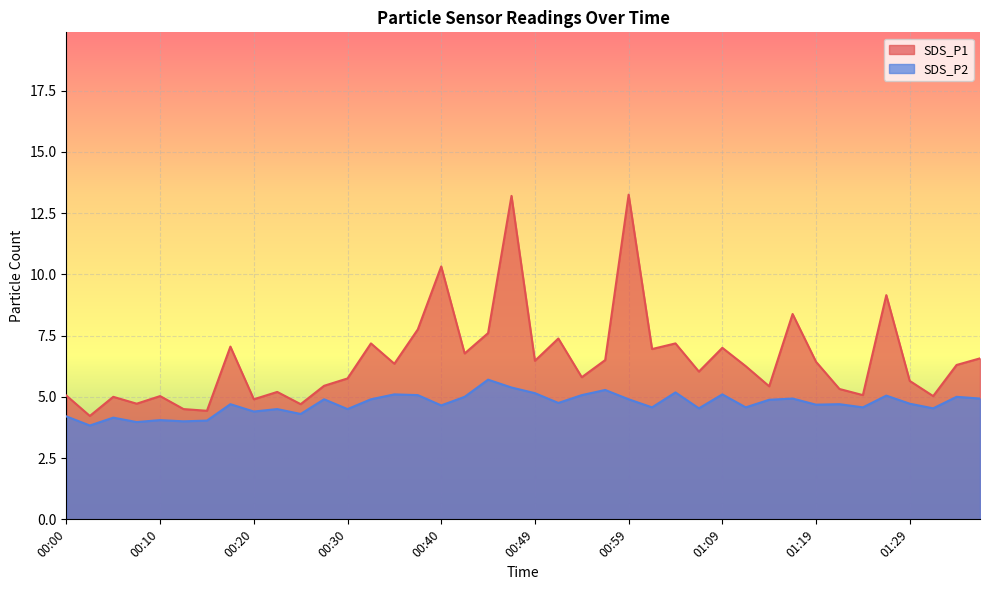

True or false: SDS_P2 and SDS_P1 intersect in this chart.

False